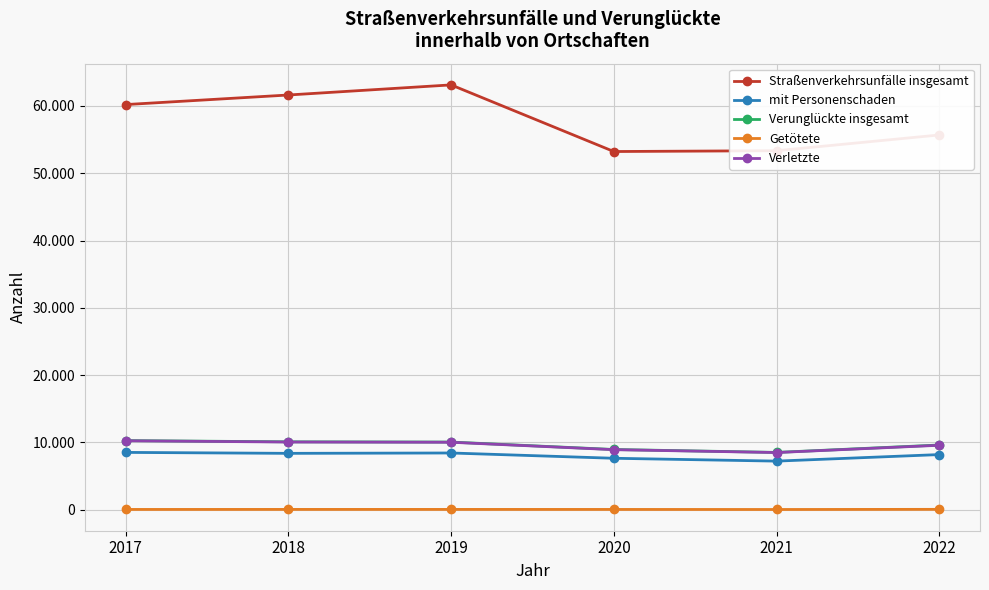

Between 2017 and 2019, which series saw the biggest shift?

Straßenverkehrsunfälle insgesamt